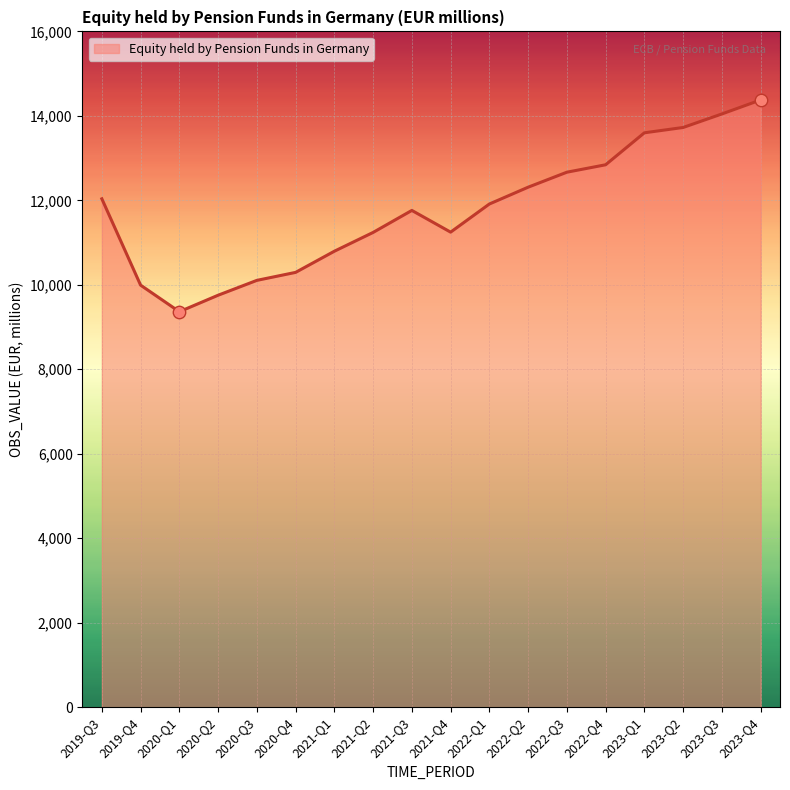

Between 2023-Q4 and 2019-Q4, which is larger?

2023-Q4